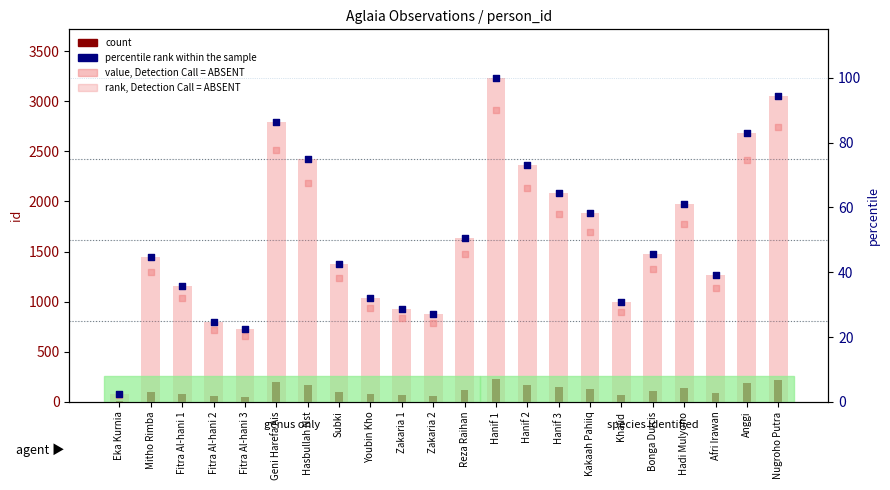

Which series contains the highest Y value?

value, Detection Call = ABSENT